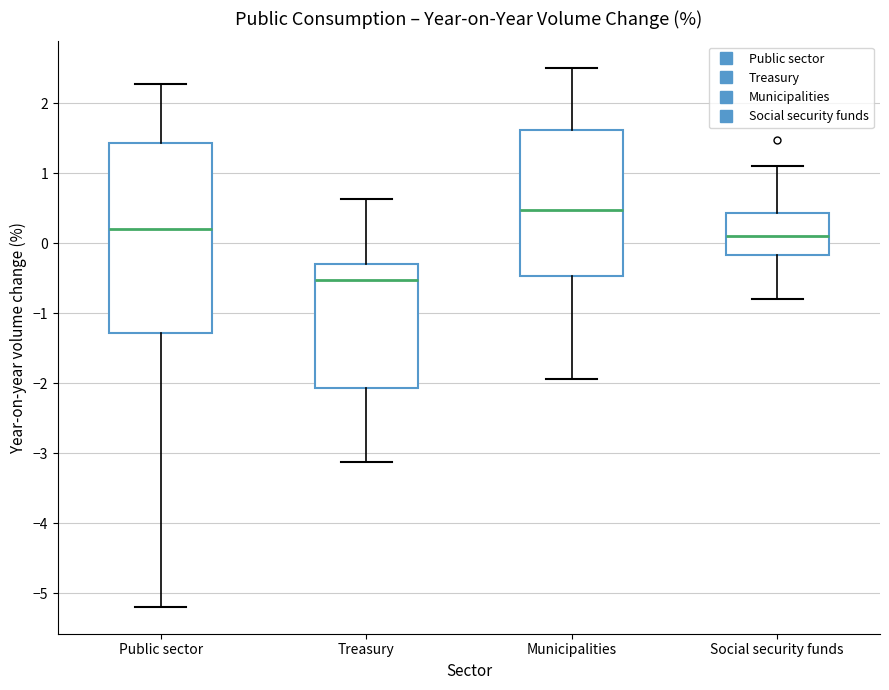

Comparing the boxes themselves (not the whiskers), which one is the tallest?

Public sector